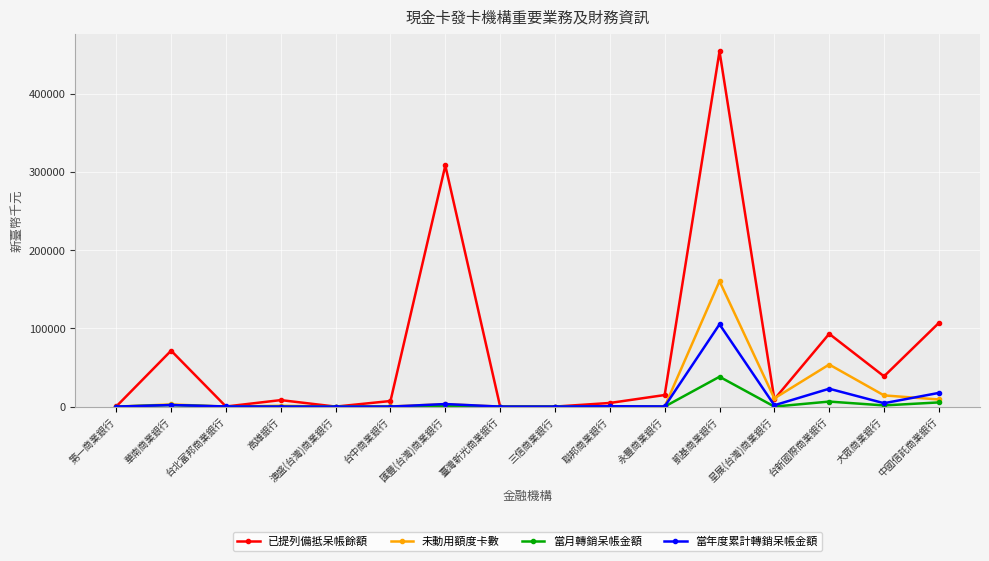

What value does the 當月轉銷呆帳金額 series have at 第一商業銀行, to the nearest 10?

10